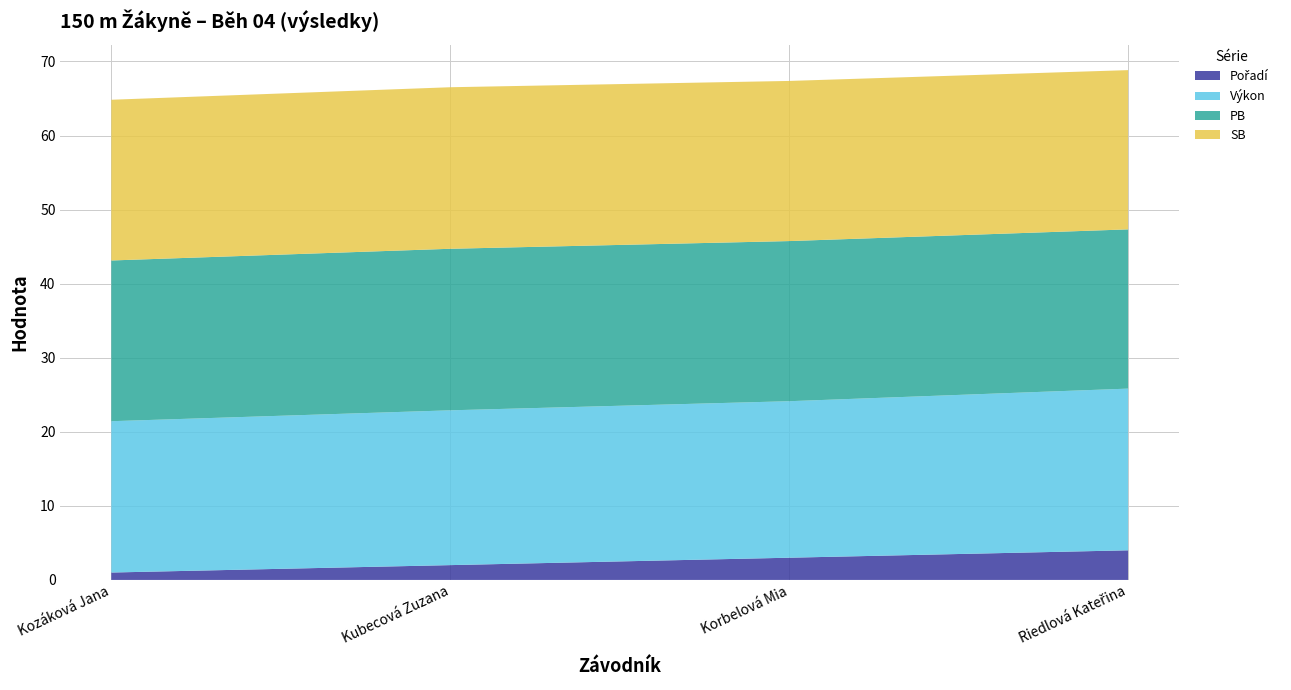

Reading right to left, extract all data points from this chart.

Pořadí: Riedlová Kateřina=4.0	Korbelová Mia=3.0	Kubecová Zuzana=2.0	Kozáková Jana=1.0
Výkon: Riedlová Kateřina=21.8	Korbelová Mia=21.1	Kubecová Zuzana=20.9	Kozáková Jana=20.4
PB: Riedlová Kateřina=21.5	Korbelová Mia=21.6	Kubecová Zuzana=21.8	Kozáková Jana=21.7
SB: Riedlová Kateřina=21.5	Korbelová Mia=21.6	Kubecová Zuzana=21.8	Kozáková Jana=21.7